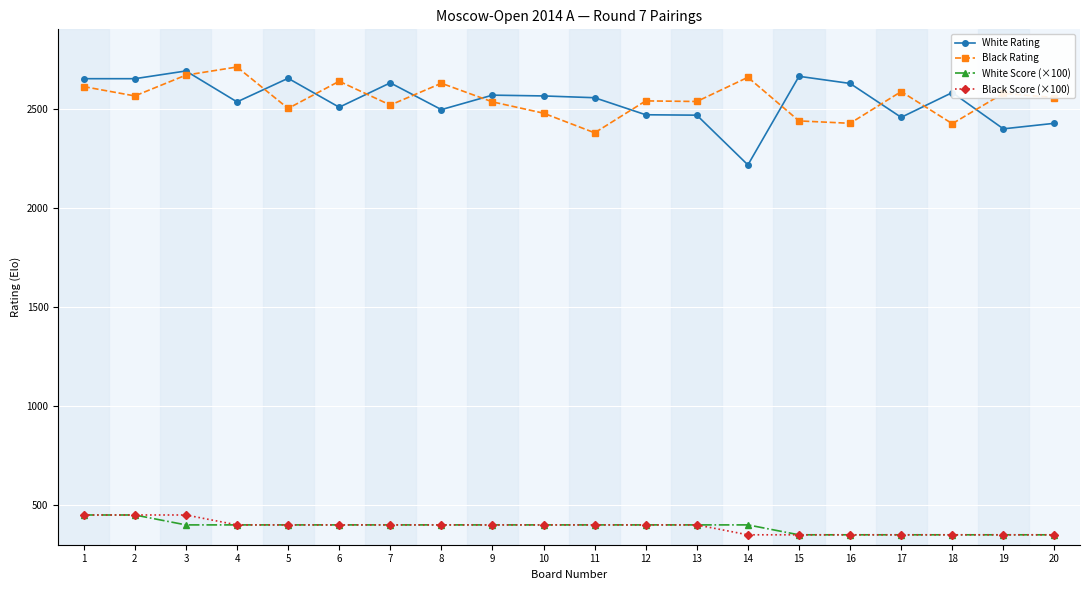

Count the number of data series in this chart.

4